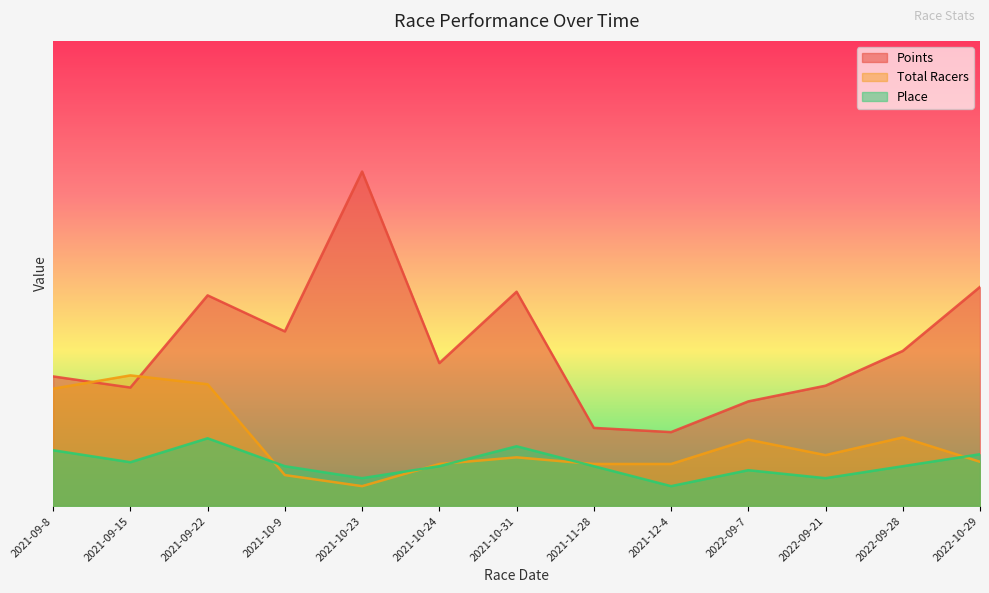

At 2021-09-8, list the series in order from largest to smallest.

Points, Total Racers, Place